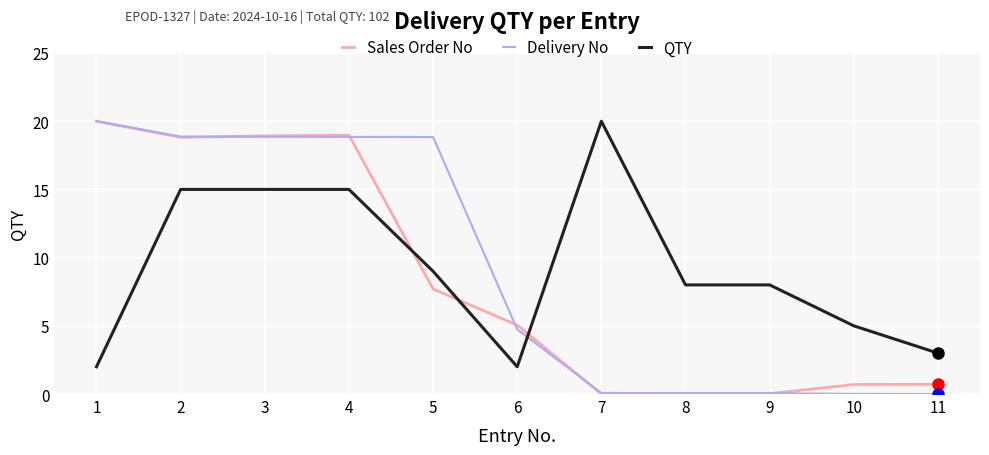

Is the value of Sales Order No at 10 greater than the value of QTY at 11?

No